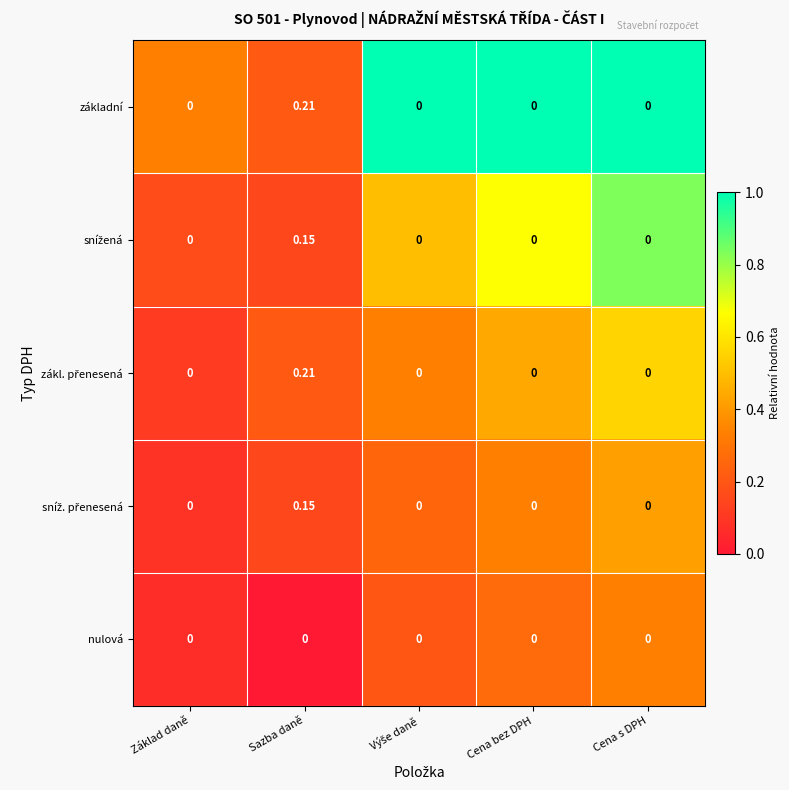

At which category is the sum across all series the highest?

Sazba daně